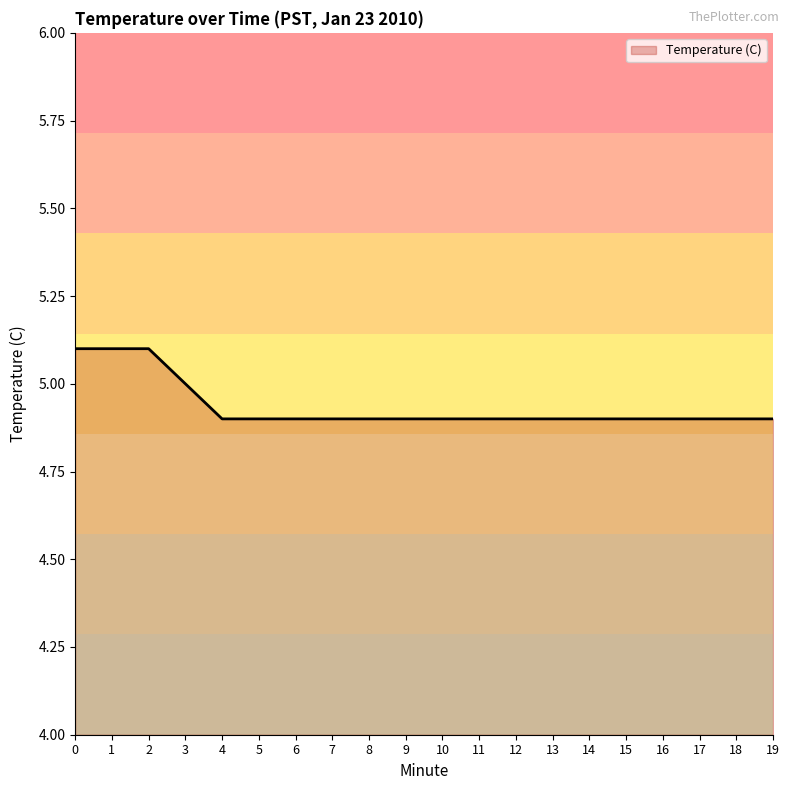

What is the minimum value shown in the chart?

4.9